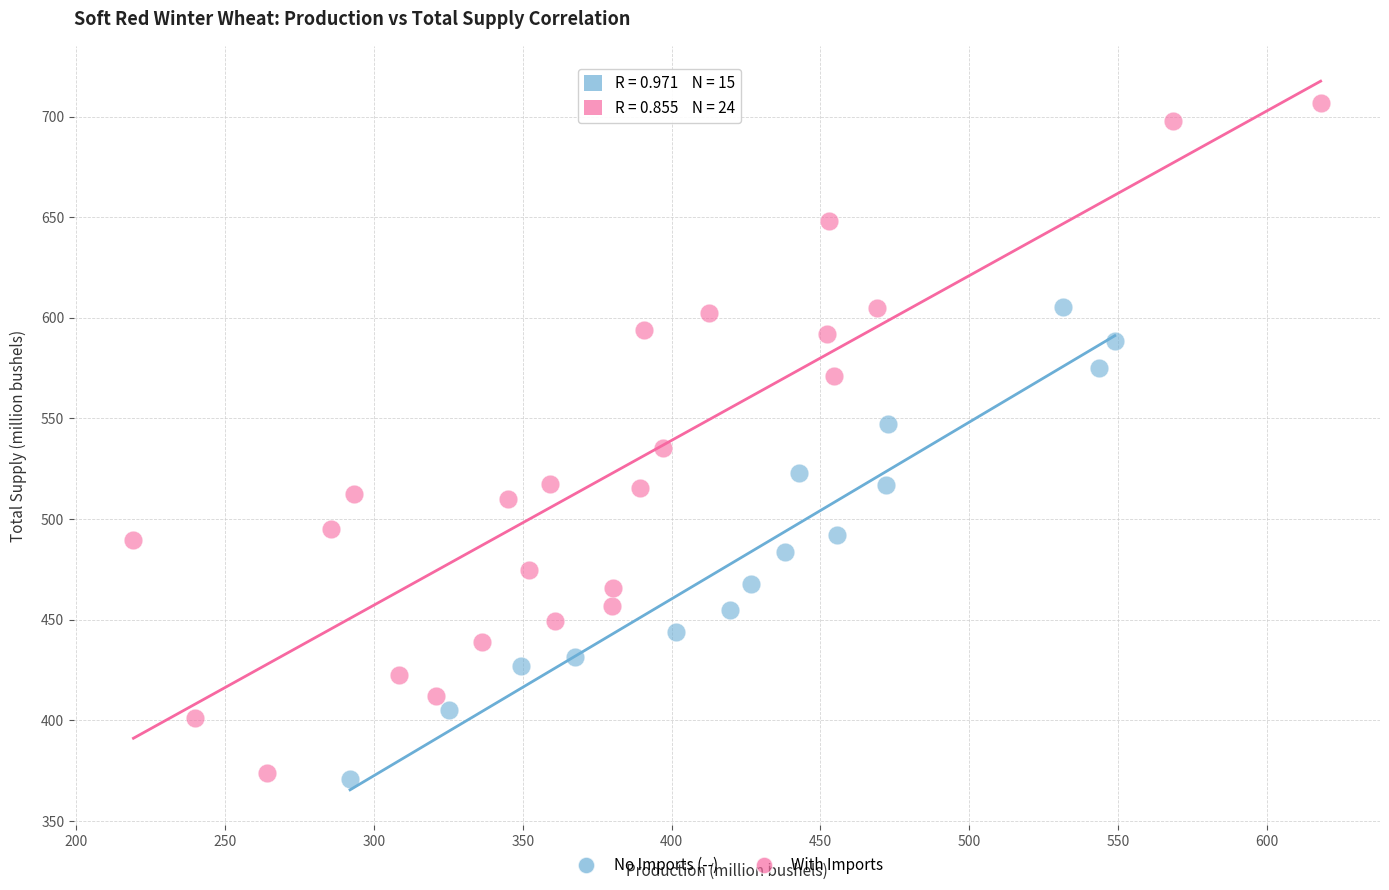

Which series reaches the minimum Y coordinate?

No Imports (--)